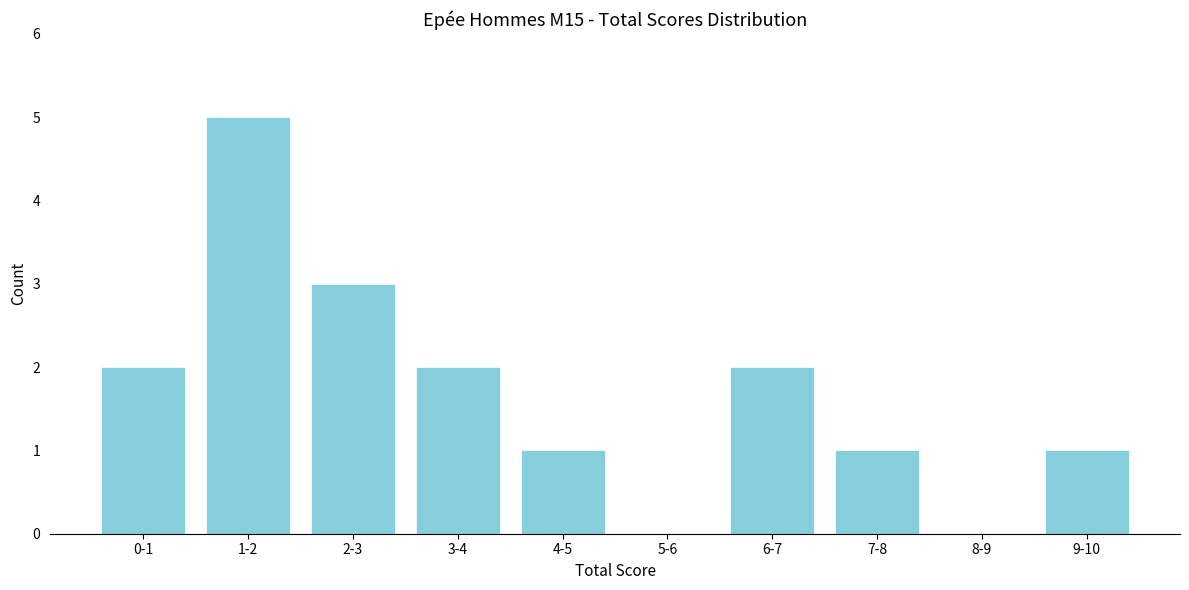

Reading left to right, what are all the values shown in this chart?

0-1=2	1-2=5	2-3=3	3-4=2	4-5=1	5-6=0	6-7=2	7-8=1	8-9=0	9-10=1